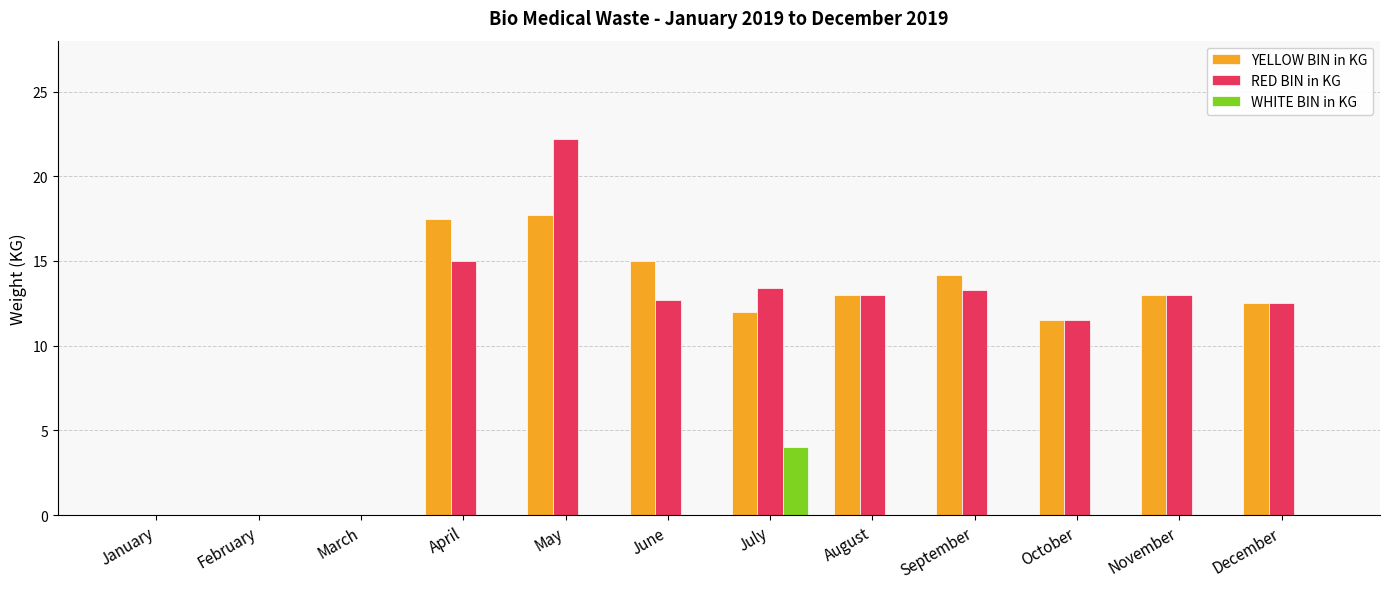

What are all the series names shown in the legend?

YELLOW BIN in KG, RED BIN in KG, WHITE BIN in KG